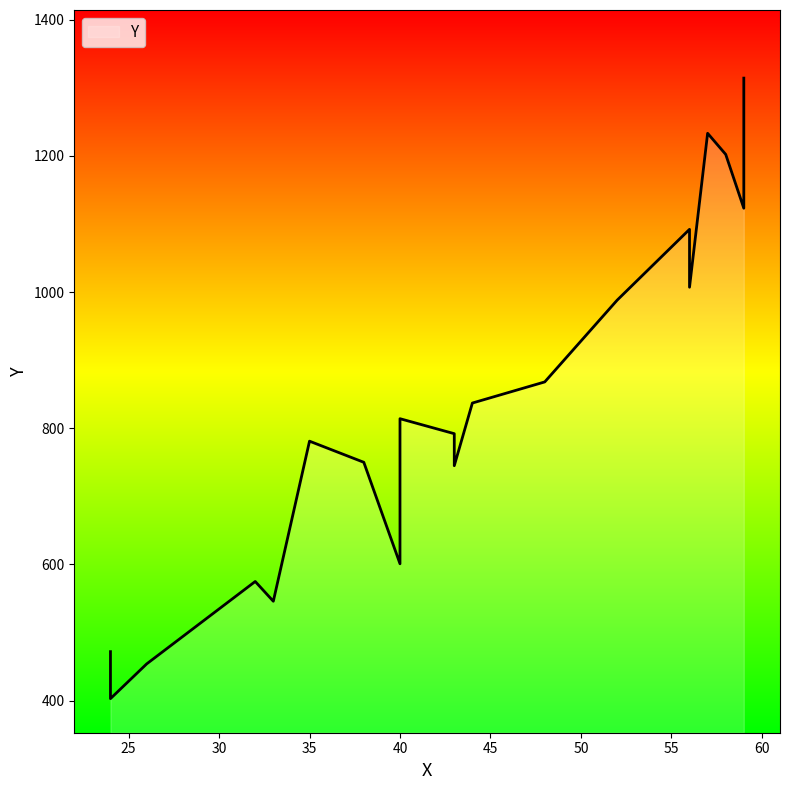

What is the average value?

830